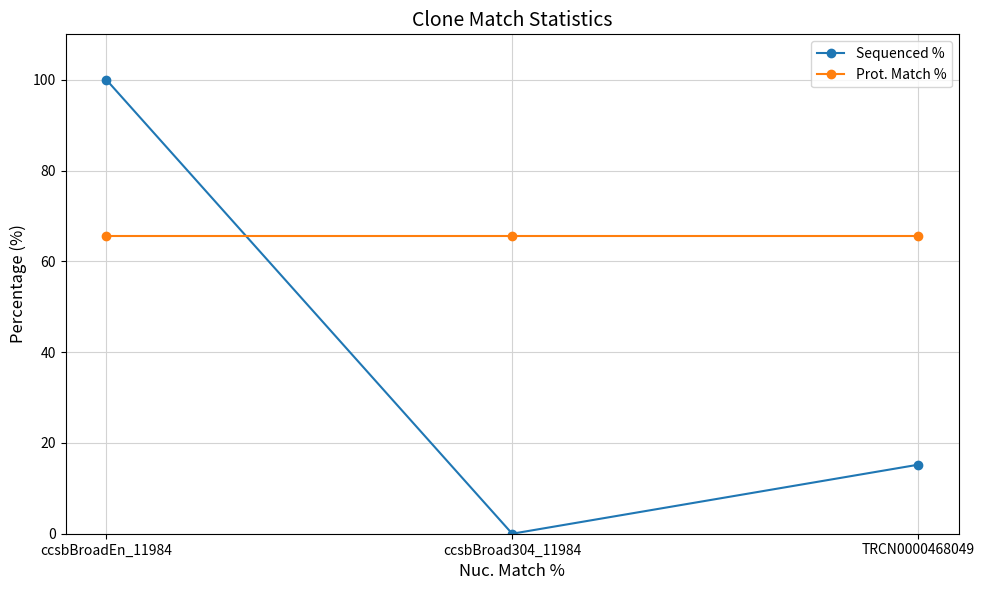

What is the label of the 1st point from the left?

ccsbBroadEn_11984